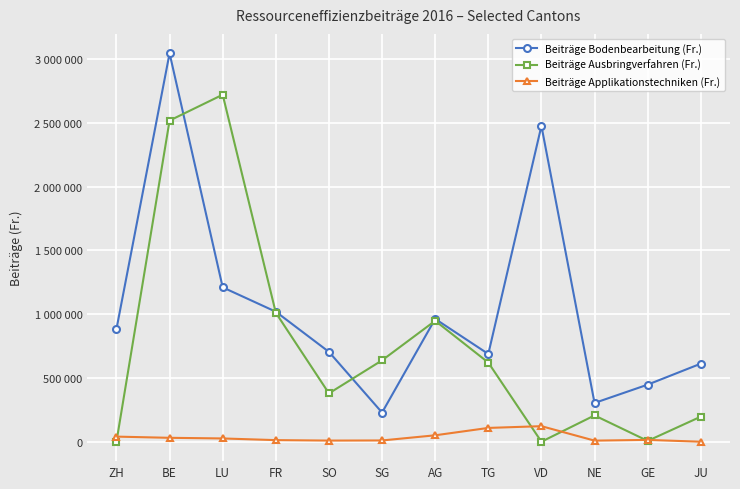

List the series in order of their overall mean, lowest first.

Beiträge Applikationstechniken (Fr.), Beiträge Ausbringverfahren (Fr.), Beiträge Bodenbearbeitung (Fr.)